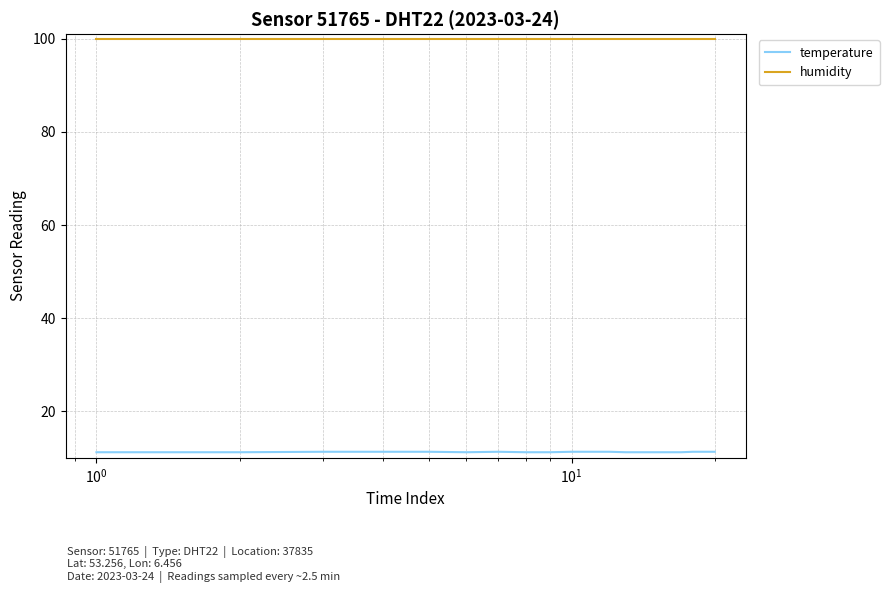

True or false: temperature and humidity cross at least once.

False